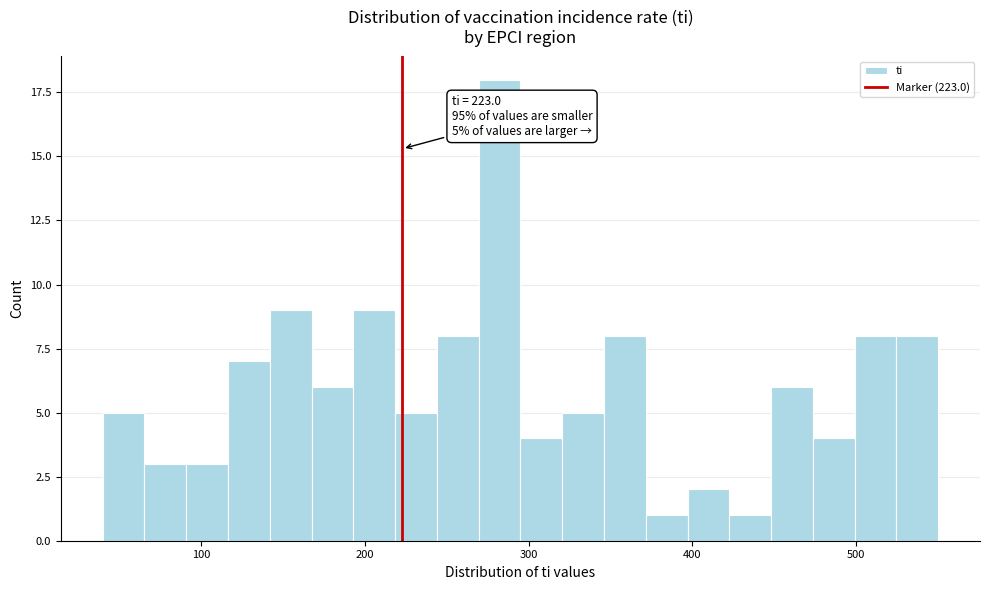

Read against the x-axis, roughly where is the centre of the tallest bar?

280